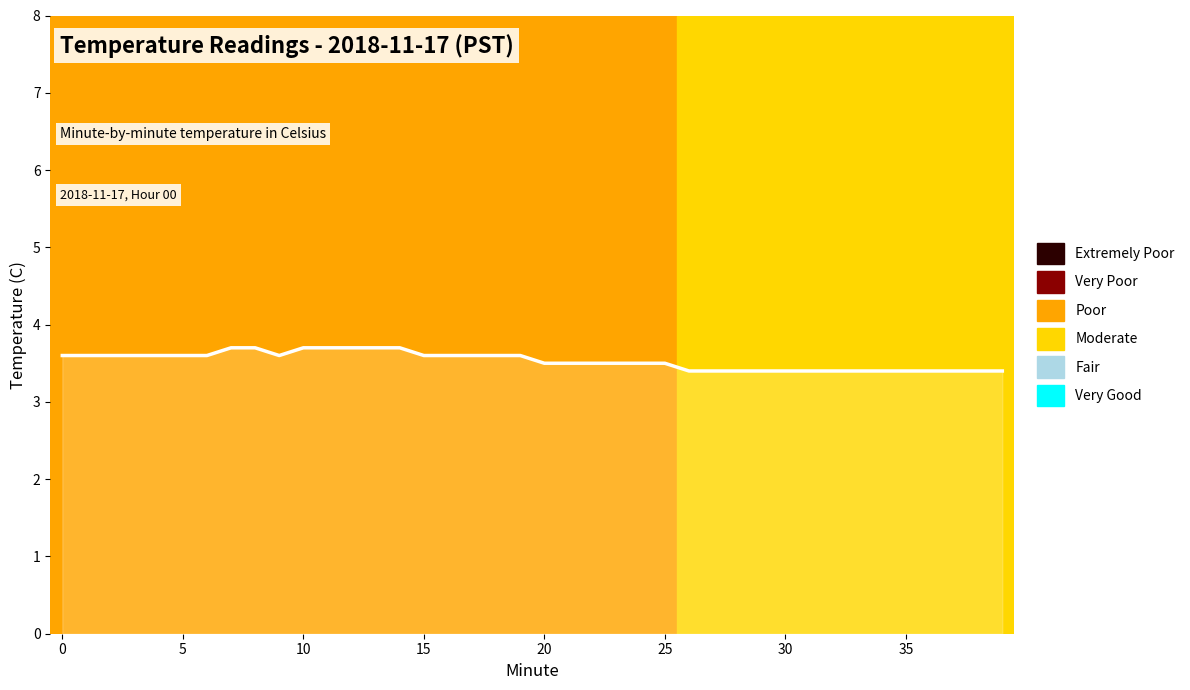

What is the smallest value displayed?

3.4